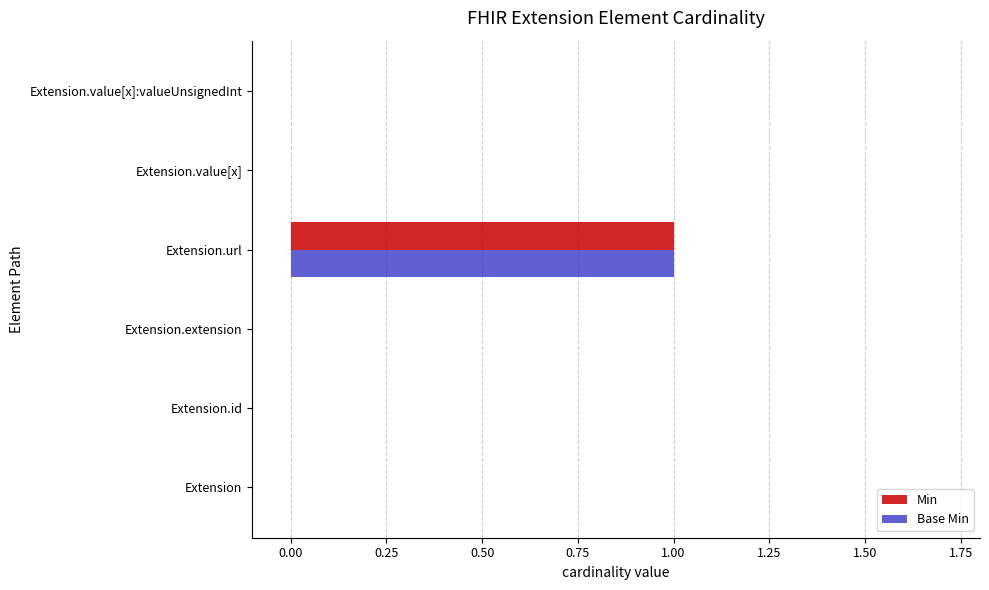

The value of Min at Extension.value[x] is 1. True or false?

False